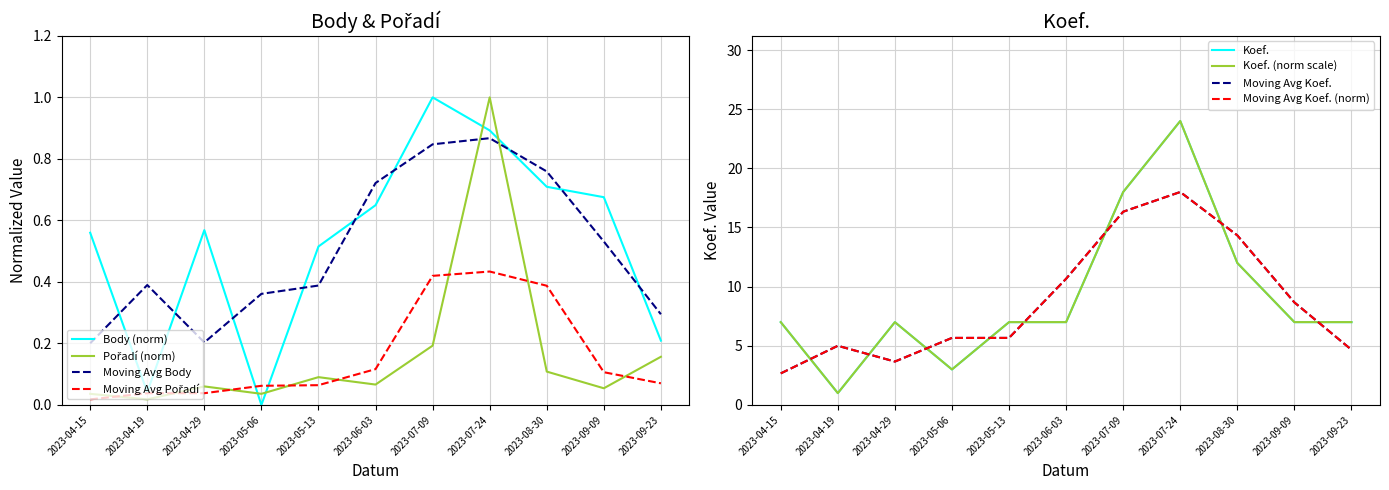

Reading left to right, extract all data points from this chart.

Body: 2023-04-15=0.6	2023-04-19=0.0	2023-04-29=0.6	2023-05-06=0.0	2023-05-13=0.5	2023-06-03=0.6	2023-07-09=1.0	2023-07-24=0.9	2023-08-30=0.7	2023-09-09=0.7	2023-09-23=0.2
Pořadí: 2023-04-15=0.0	2023-04-19=0.0	2023-04-29=0.1	2023-05-06=0.0	2023-05-13=0.1	2023-06-03=0.1	2023-07-09=0.2	2023-07-24=1.0	2023-08-30=0.1	2023-09-09=0.1	2023-09-23=0.2
Koef.: 2023-04-15=7.0	2023-04-19=1.0	2023-04-29=7.0	2023-05-06=3.0	2023-05-13=7.0	2023-06-03=7.0	2023-07-09=18.0	2023-07-24=24.0	2023-08-30=12.0	2023-09-09=7.0	2023-09-23=7.0